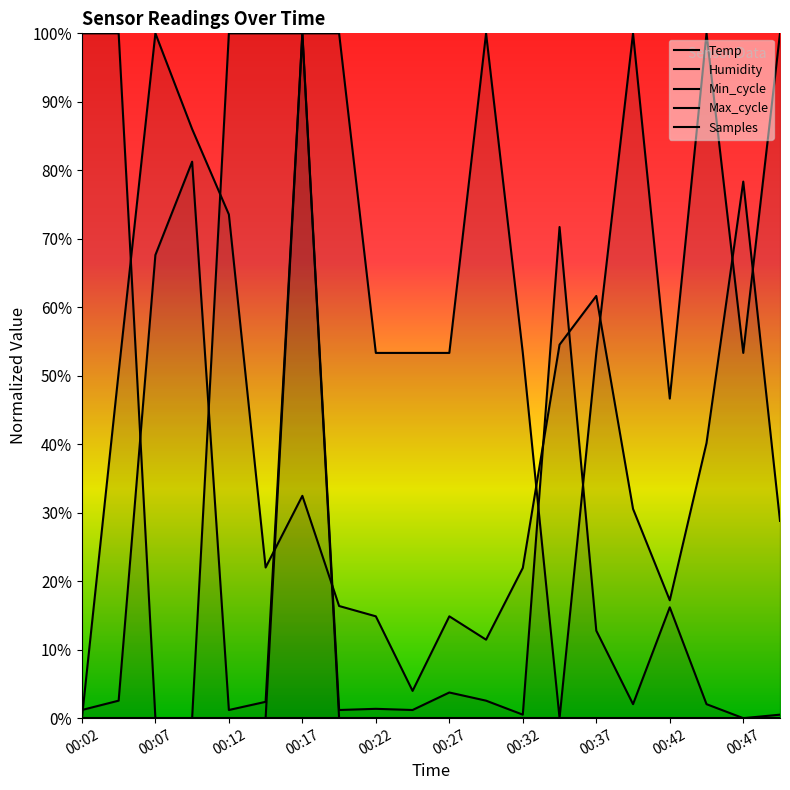

Is it true that Max_cycle equals 0.1 at 00:37?

False